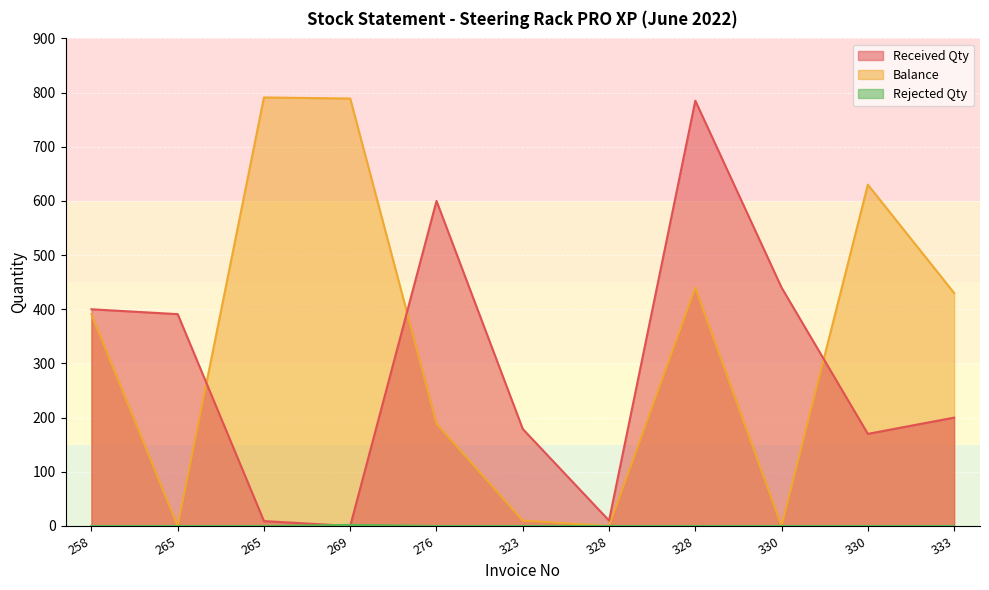

How many times do Received Qty and Balance cross each other?

3